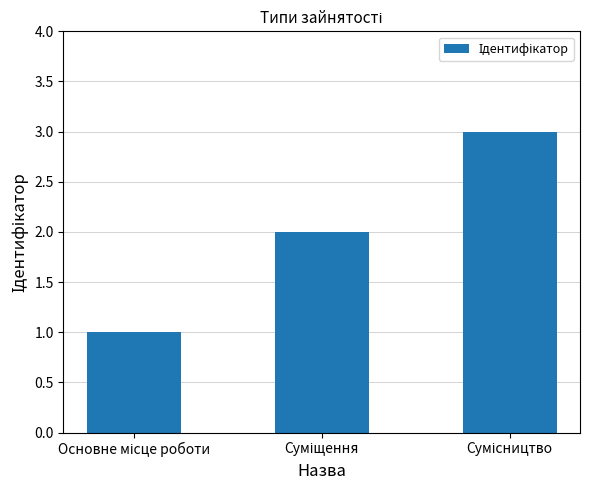

What is the sum of all values?

6